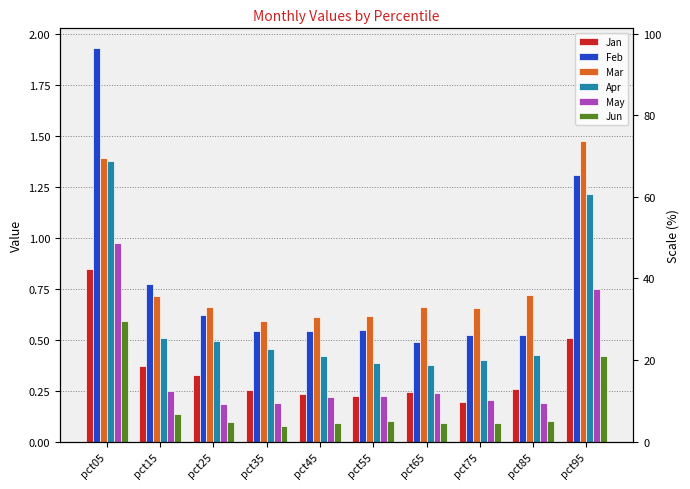

At how many categories does at least one series exceed 1?

2